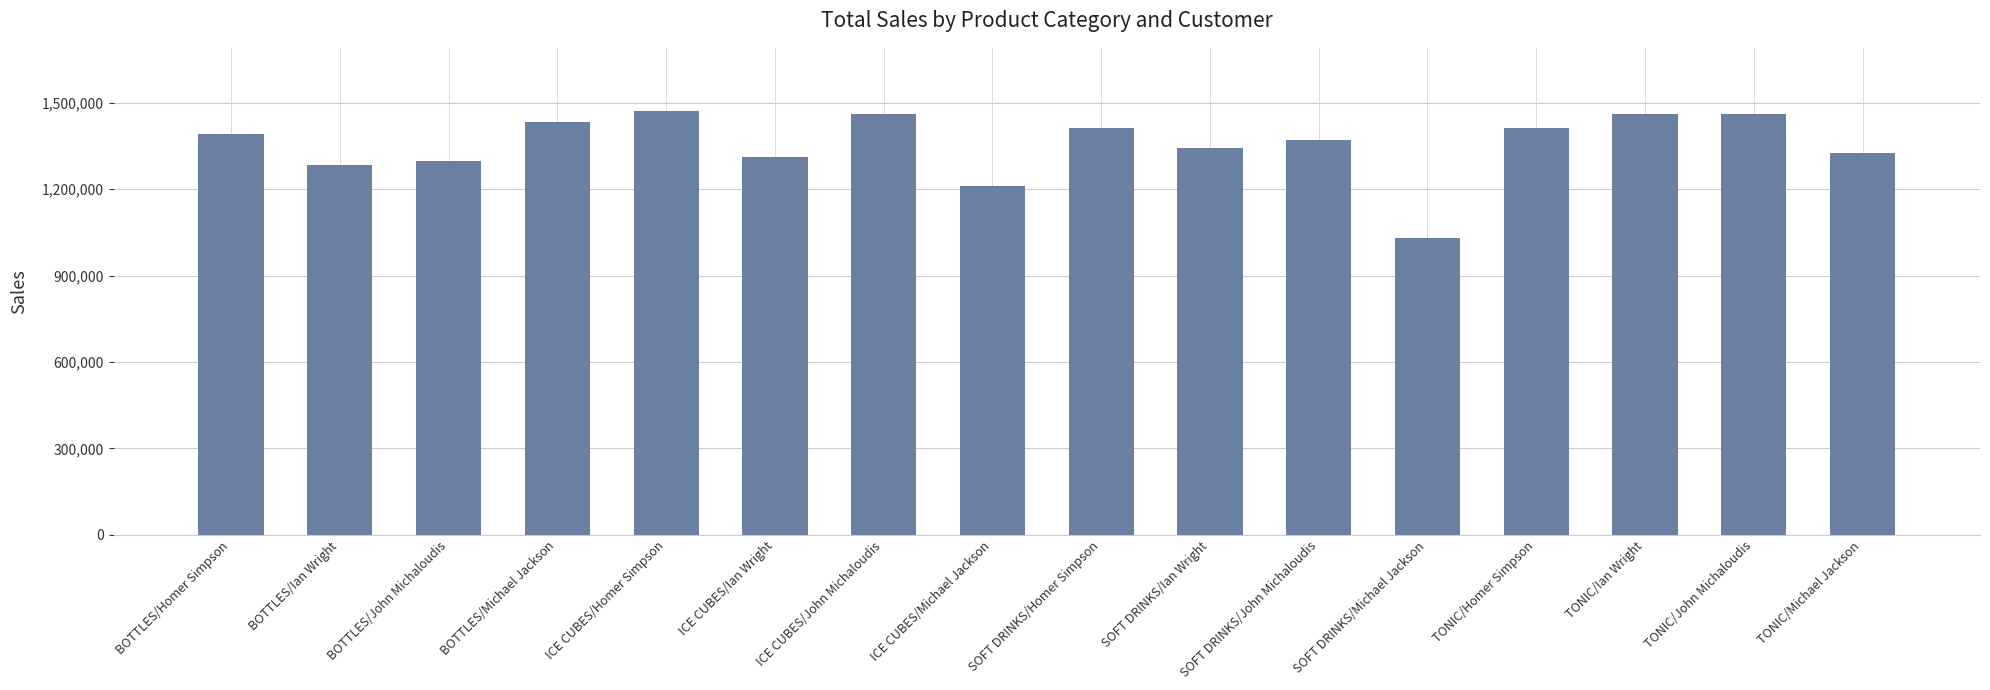

What is the change in value from SOFT DRINKS/Michael Jackson to TONIC/Ian Wright?

+429563